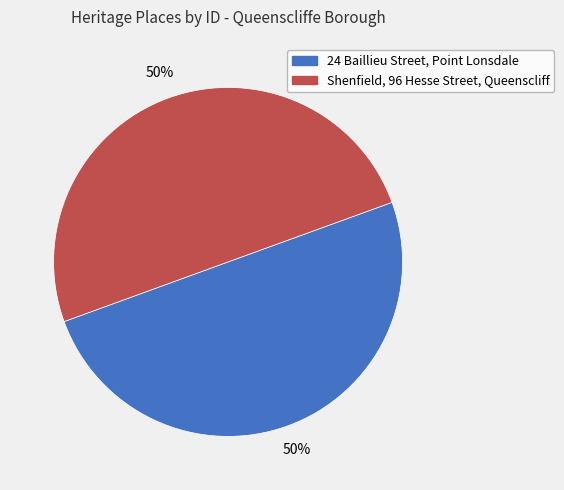

How many segments does this pie chart have?

2